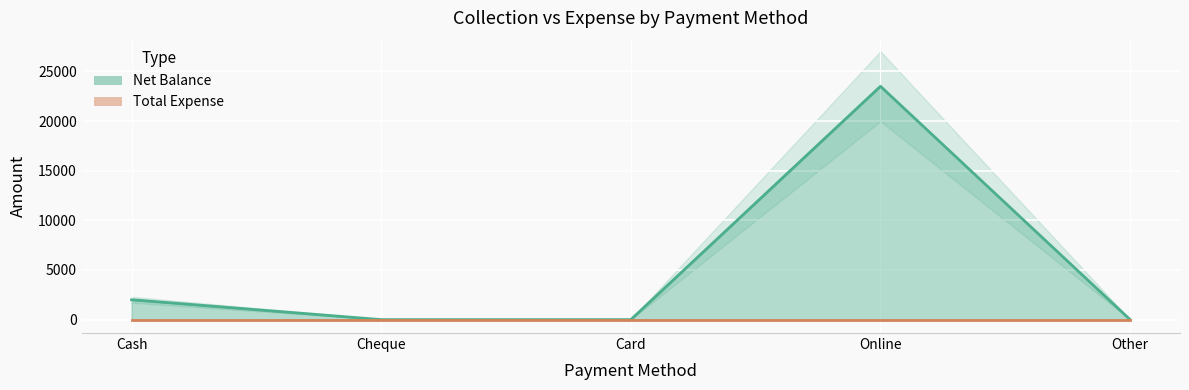

Reading left to right, transcribe all the data shown in this chart.

2000	0	0	23500	0